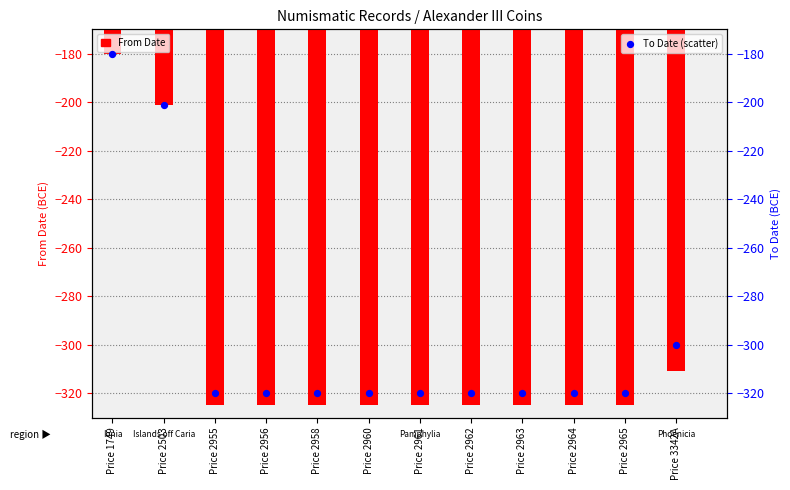

Is the value of To Date at Price 2958 greater than the value of From Date at Price 3342A?

No